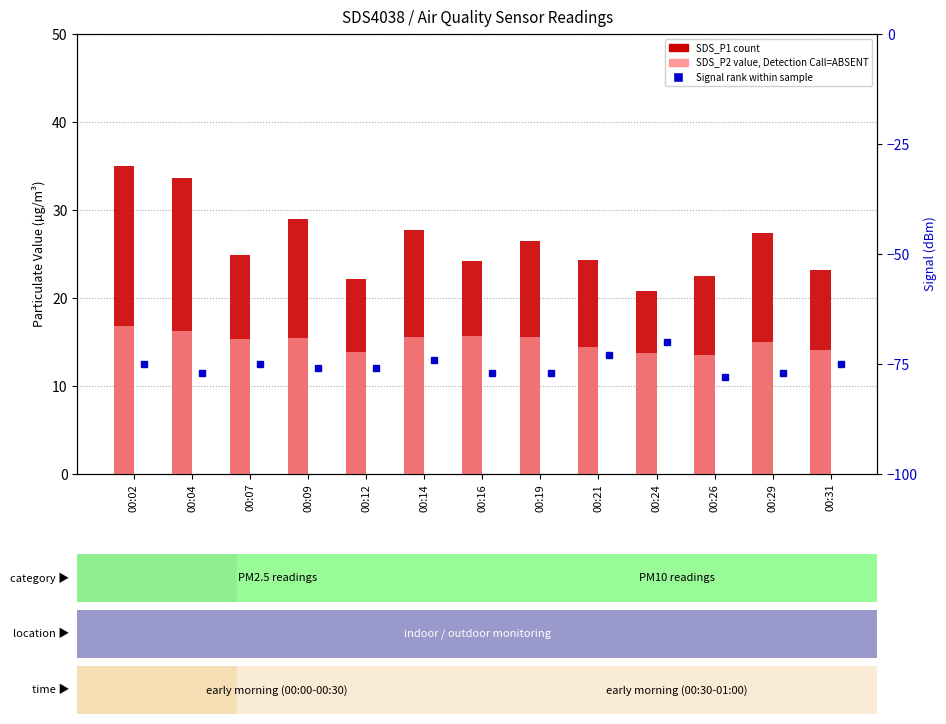

Count the number of data series in this chart.

3